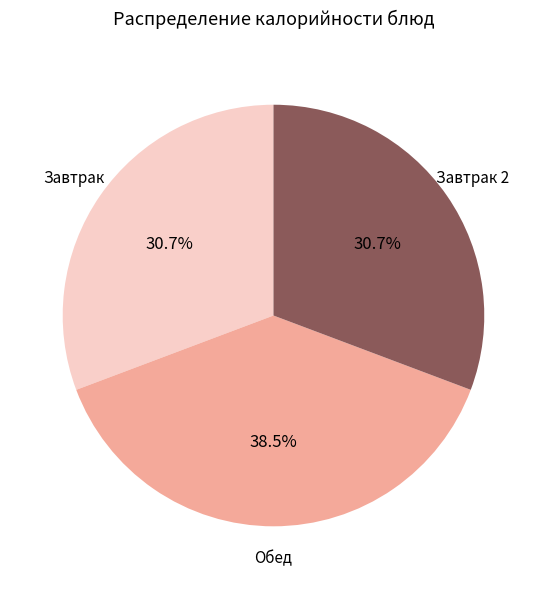

Is there any slice that represents more than half of the pie?

No